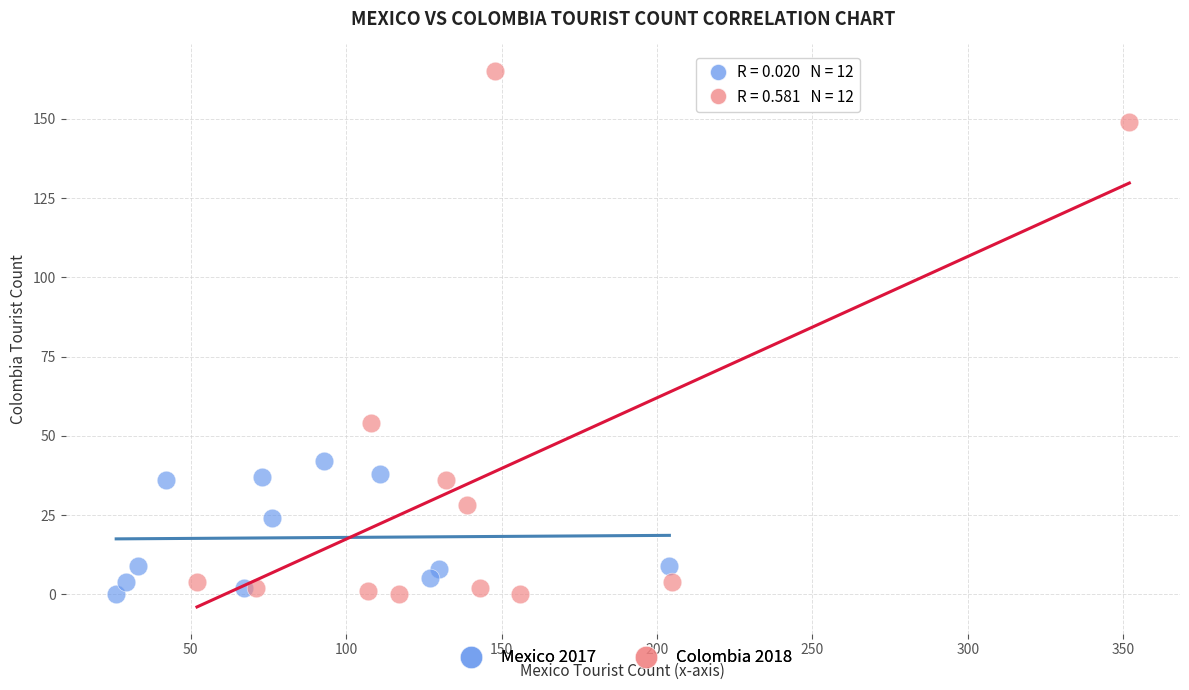

Which series contains the highest Y value?

Colombia 2018